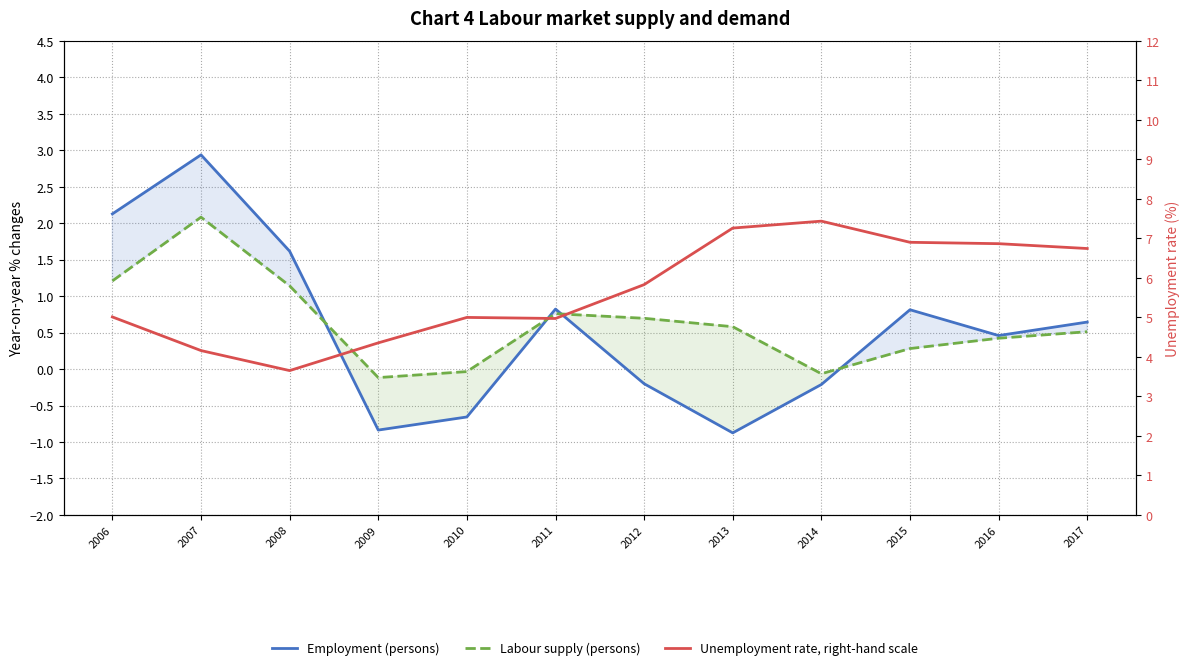

Read the Unemployment rate, right-hand scale value at 2008.

3.7